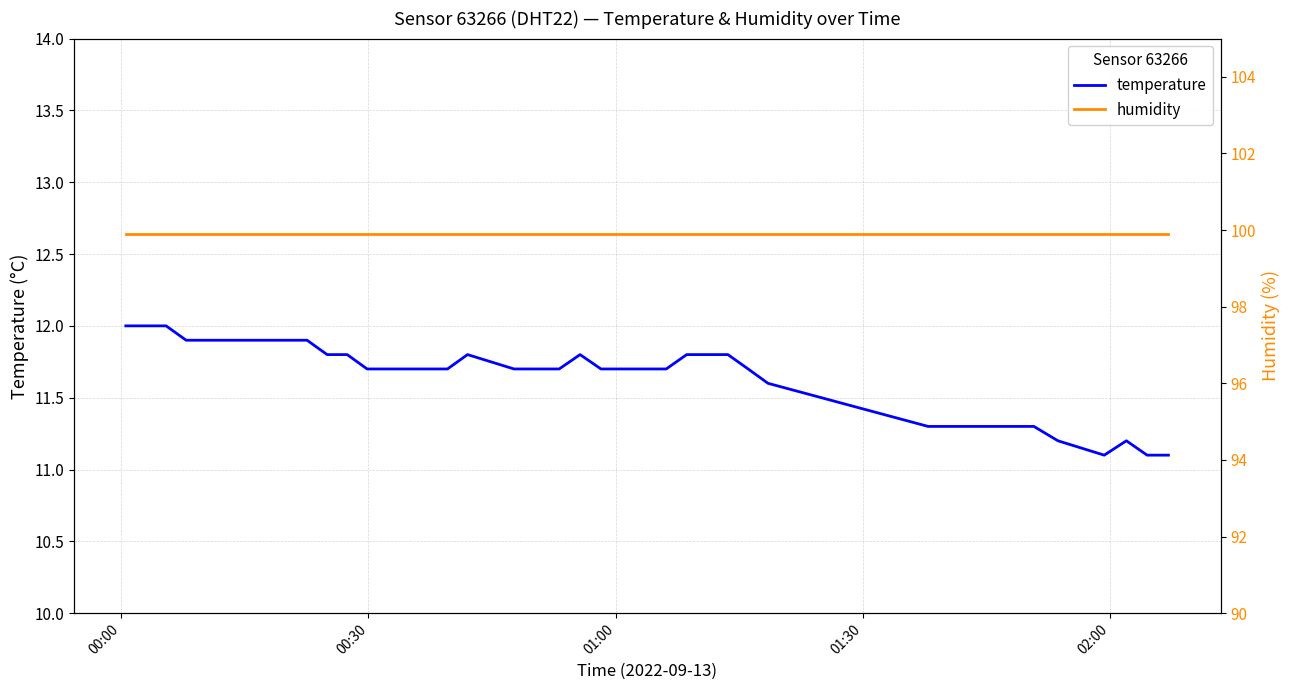

List the series in order of their peak value, lowest first.

temperature, humidity